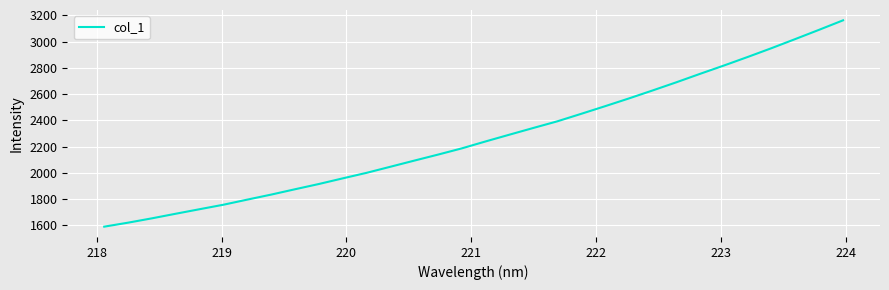

What is the smallest value displayed?

1590.7